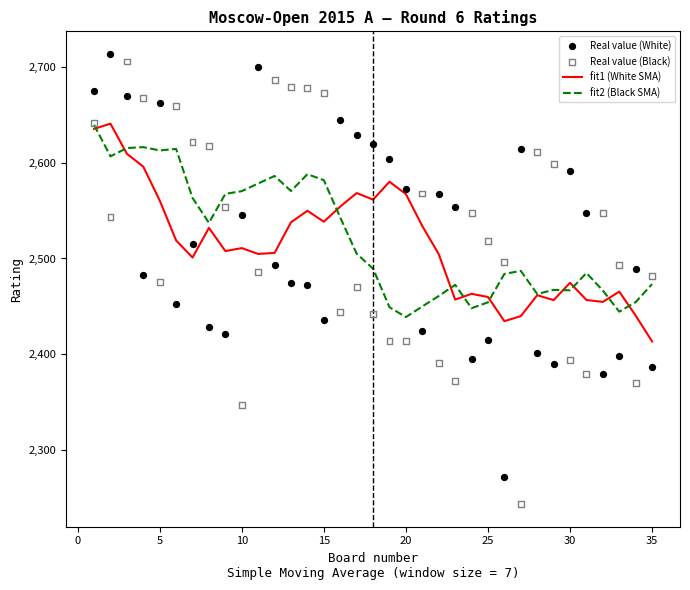

Which series has the largest Y range (max minus min)?

Real value (Black)